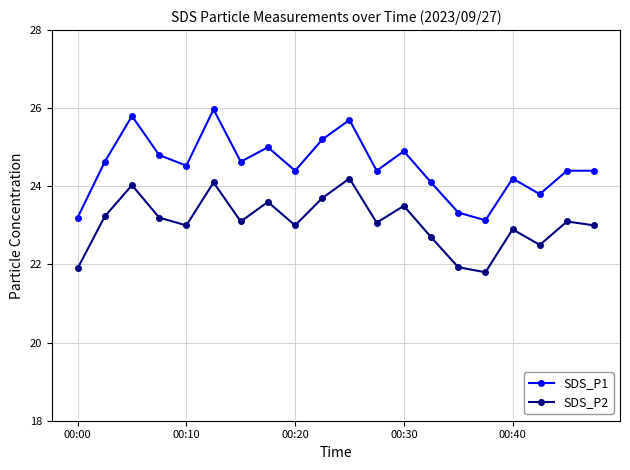

Which series has the widest spread of values?

SDS_P1